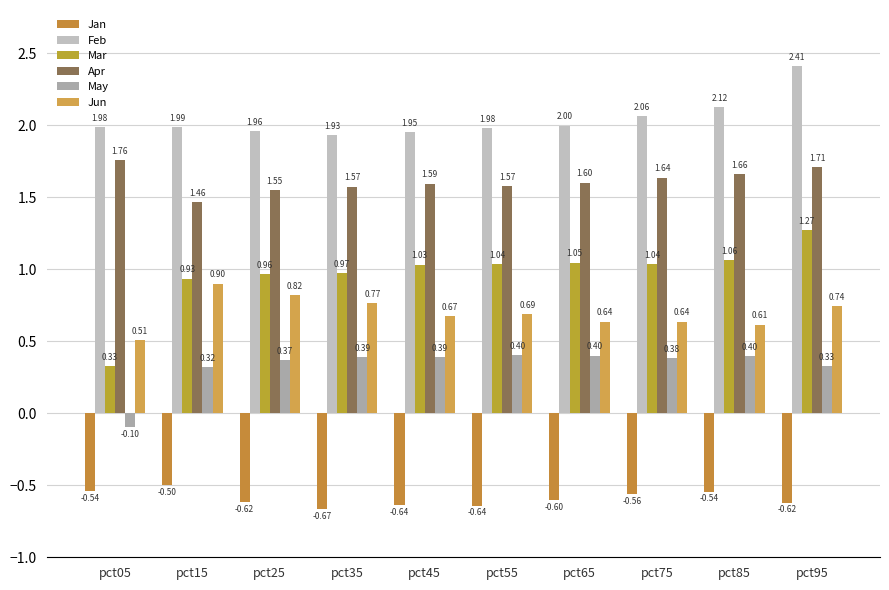

Reading right to left, what are all the values shown in this chart?

Jan: pct95=-0.6	pct85=-0.5	pct75=-0.6	pct65=-0.6	pct55=-0.6	pct45=-0.6	pct35=-0.7	pct25=-0.6	pct15=-0.5	pct05=-0.5
Feb: pct95=2.4	pct85=2.1	pct75=2.1	pct65=2.0	pct55=2.0	pct45=2.0	pct35=1.9	pct25=2.0	pct15=2.0	pct05=2.0
Mar: pct95=1.3	pct85=1.1	pct75=1.0	pct65=1.0	pct55=1.0	pct45=1.0	pct35=1.0	pct25=1.0	pct15=0.9	pct05=0.3
Apr: pct95=1.7	pct85=1.7	pct75=1.6	pct65=1.6	pct55=1.6	pct45=1.6	pct35=1.6	pct25=1.5	pct15=1.5	pct05=1.8
May: pct95=0.3	pct85=0.4	pct75=0.4	pct65=0.4	pct55=0.4	pct45=0.4	pct35=0.4	pct25=0.4	pct15=0.3	pct05=-0.1
Jun: pct95=0.7	pct85=0.6	pct75=0.6	pct65=0.6	pct55=0.7	pct45=0.7	pct35=0.8	pct25=0.8	pct15=0.9	pct05=0.5